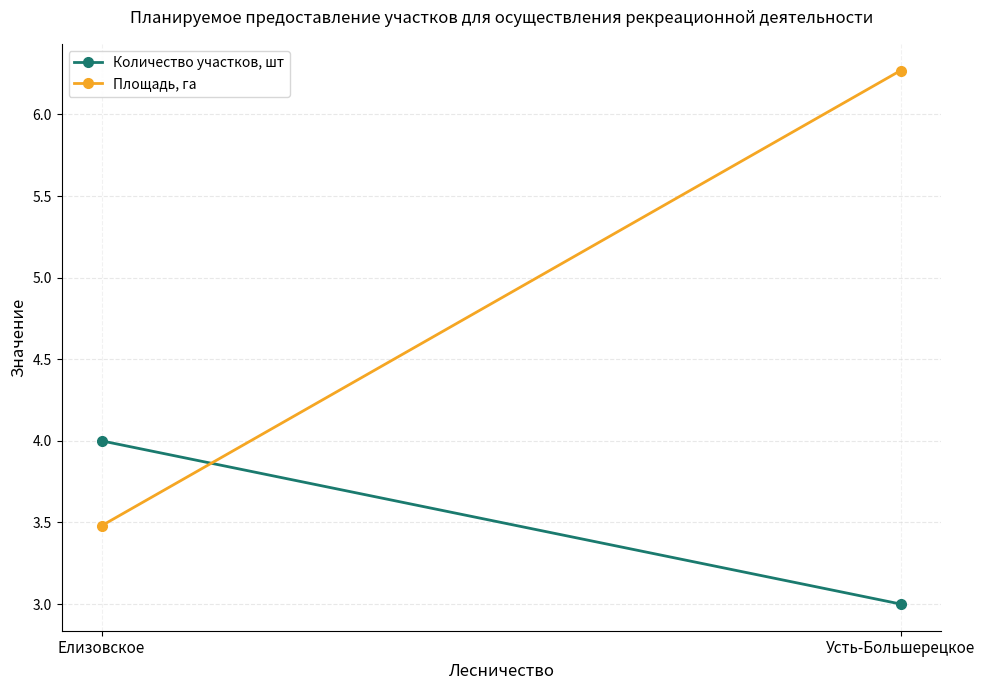

Reading left to right, transcribe all the data shown in this chart.

Количество участков, шт: 4.0	3.0
Площадь, га: 3.5	6.3